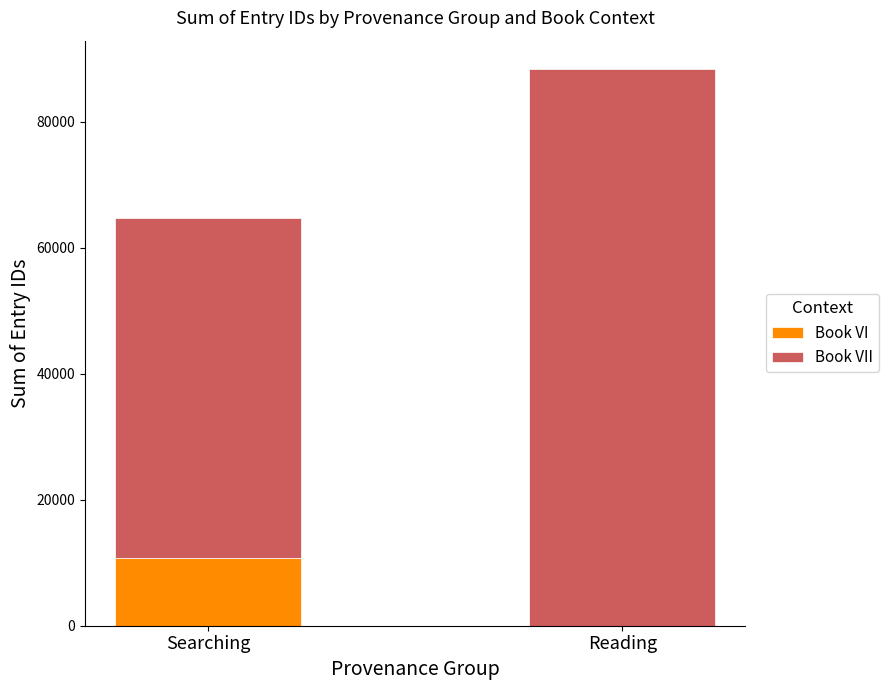

Reading left to right, what are the values for Book VI?

Searching=10809	Reading=0